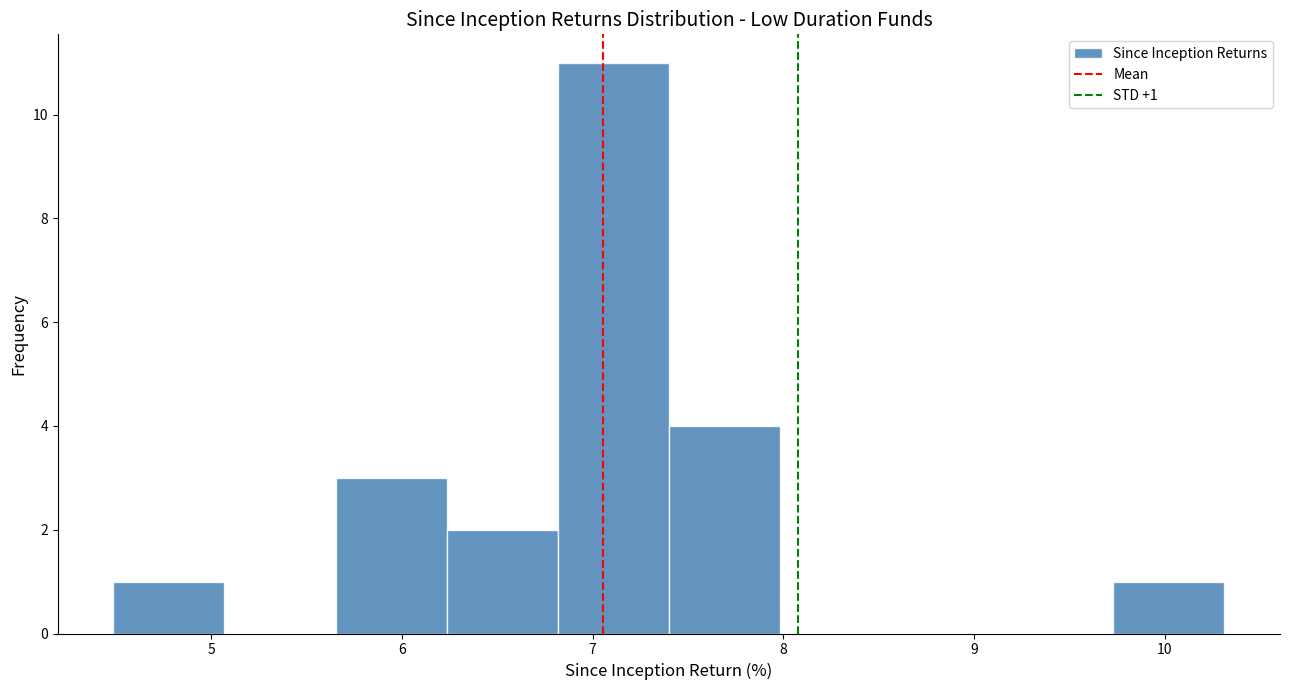

Over which range of the x-axis is the bar tallest?

6.8 to 7.4